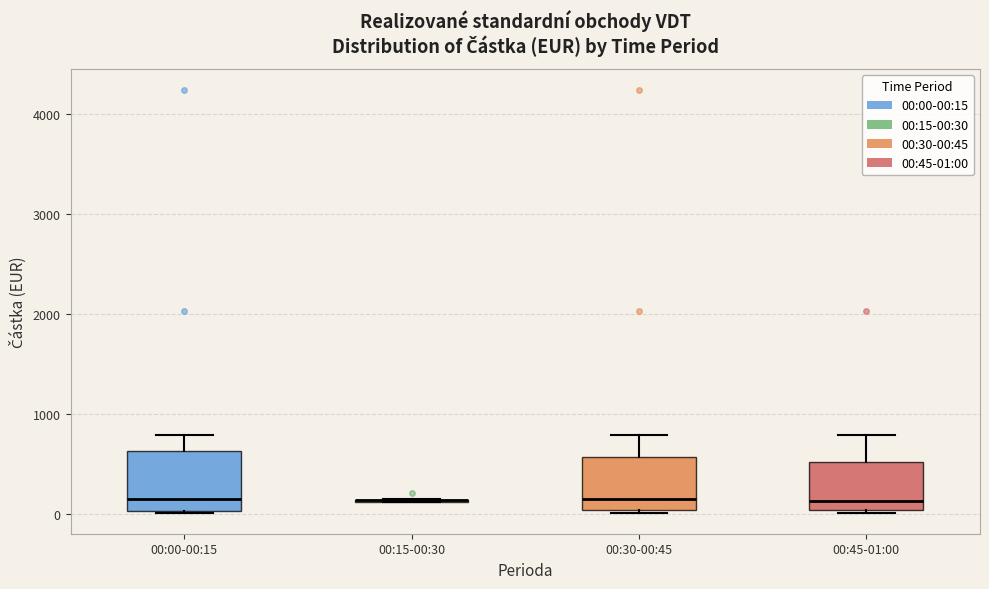

Reading left to right, transcribe this box plot: for each box, give where its median line is, the range the box spans, and where its two whiskers end, as read against the y-axis. The values are not printed on the chart, so give them approximately, as read against the axis.

00:00-00:15: median 100, box 0 to 600, whiskers 0 to 800
00:15-00:30: box collapsed to a line at 100, whiskers 100 to 100
00:30-00:45: median 100, box 0 to 600, whiskers 0 to 800
00:45-01:00: median 100, box 0 to 500, whiskers 0 to 800